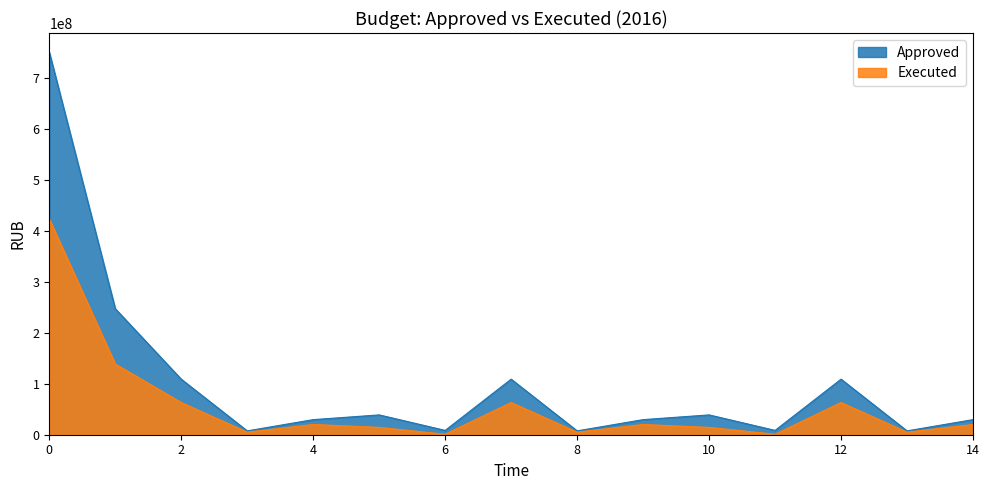

Rank the series by their average value, from lowest to highest.

Executed, Approved